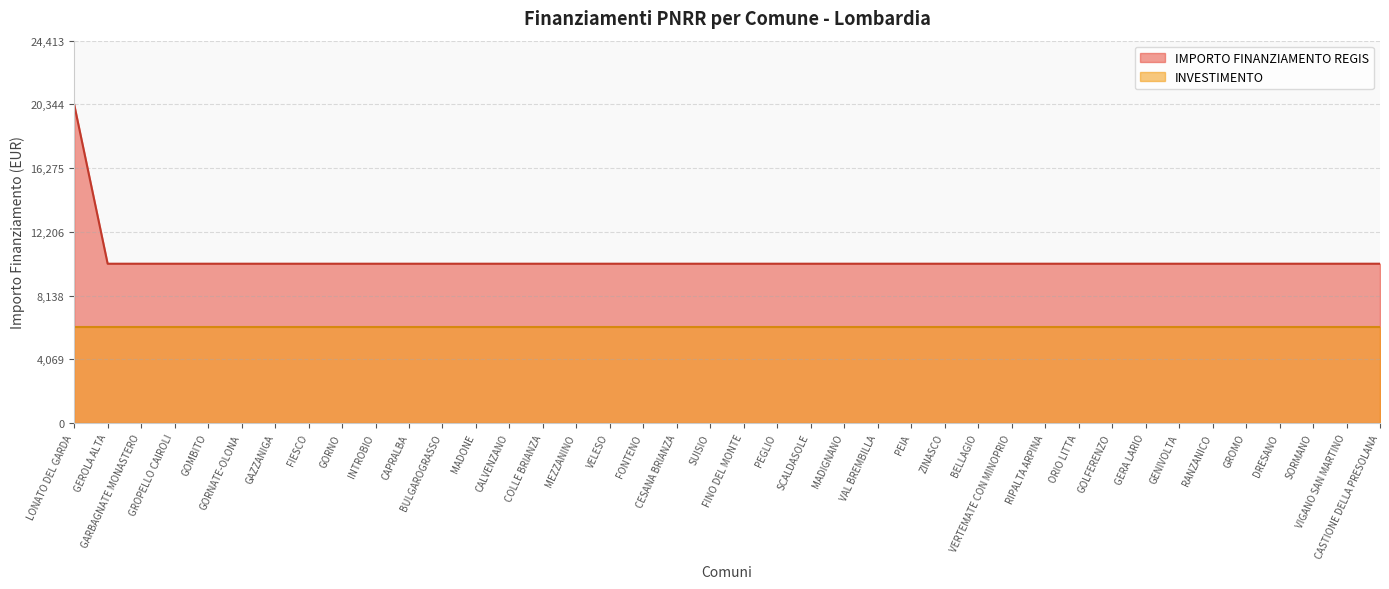

What is the sum of all values?

417052